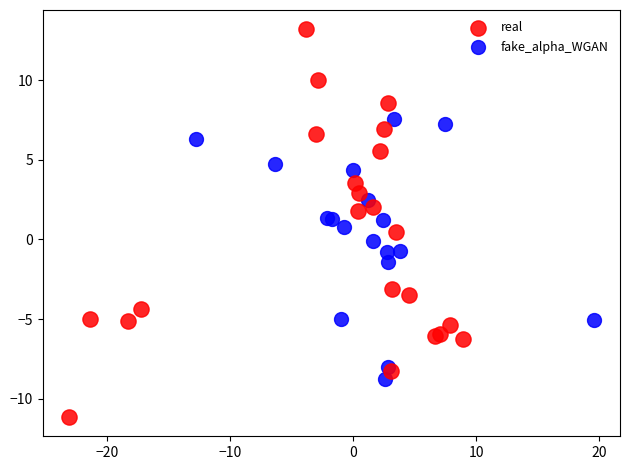

Which series has the widest spread of Y values?

real